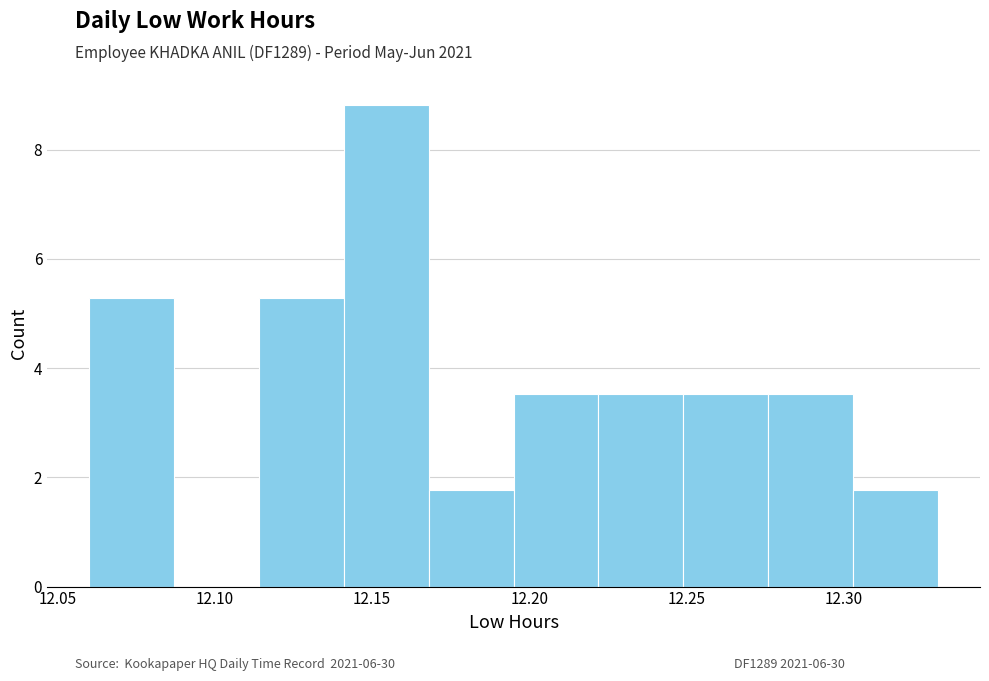

Reading left to right, transcribe this chart: for each bar, give the range it covers on the x-axis and its height. Neither the bar edges nor the heights are printed on the chart, so give them approximately, as read against the axes.

12.060 to 12.087: 5.2
12.087 to 12.114: 0
12.114 to 12.141: 5.2
12.141 to 12.168: 8.8
12.168 to 12.195: 1.8
12.195 to 12.222: 3.6
12.222 to 12.249: 3.6
12.249 to 12.276: 3.6
12.276 to 12.303: 3.6
12.303 to 12.330: 1.8